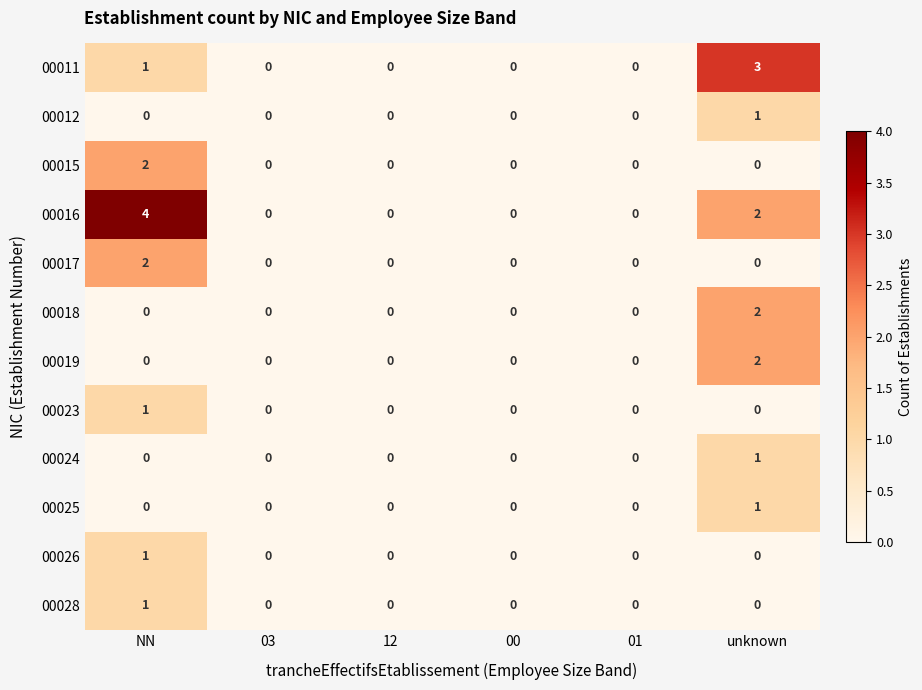

What is the difference between the maximum and minimum values in the 00016 series?

4